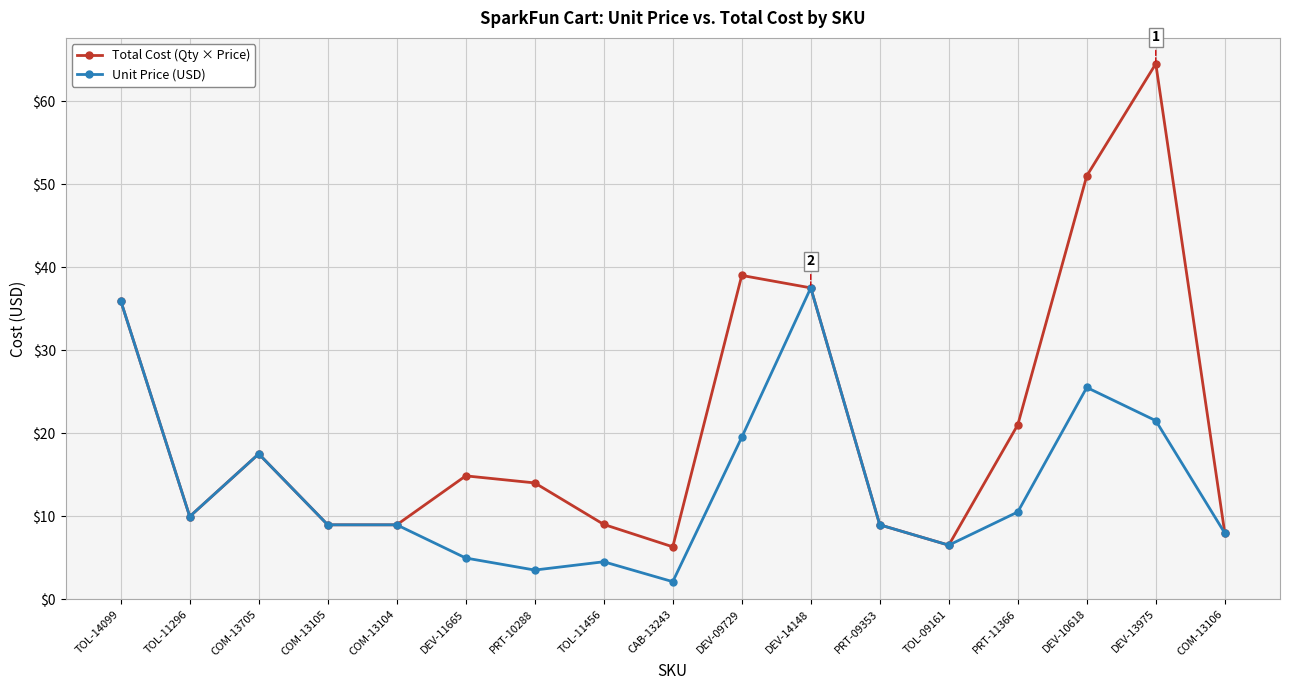

What is the spread (max minus min) of values at DEV-11665?

9.9